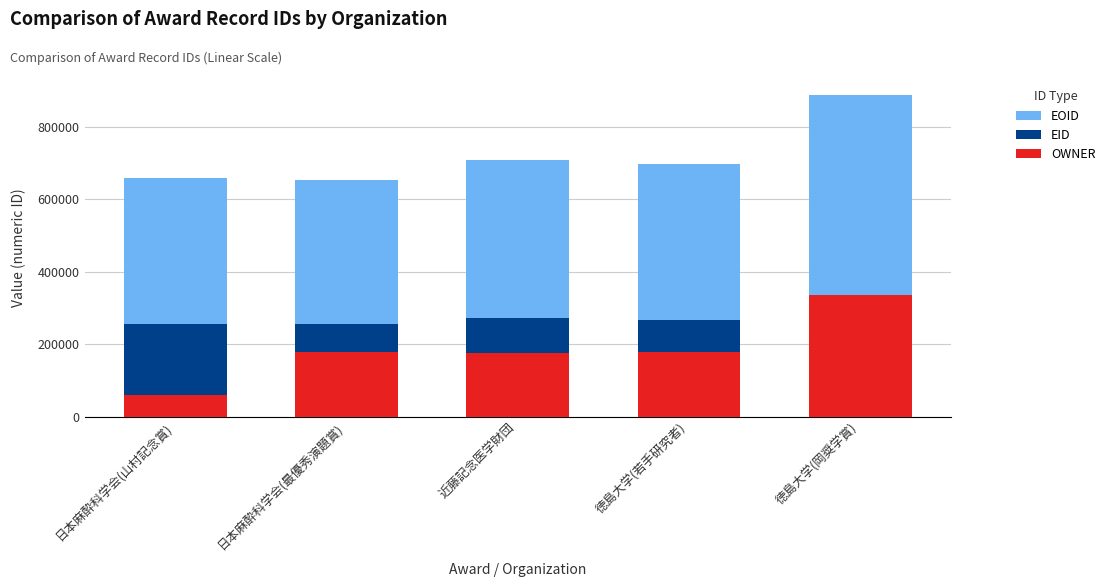

Which has a higher value, 近藤記念医学財団 or 日本麻酔科学会(山村記念賞)?

近藤記念医学財団